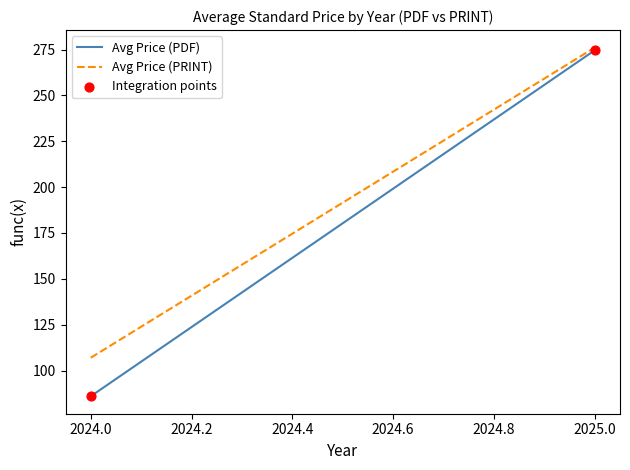

What is the average X value?

2024.5